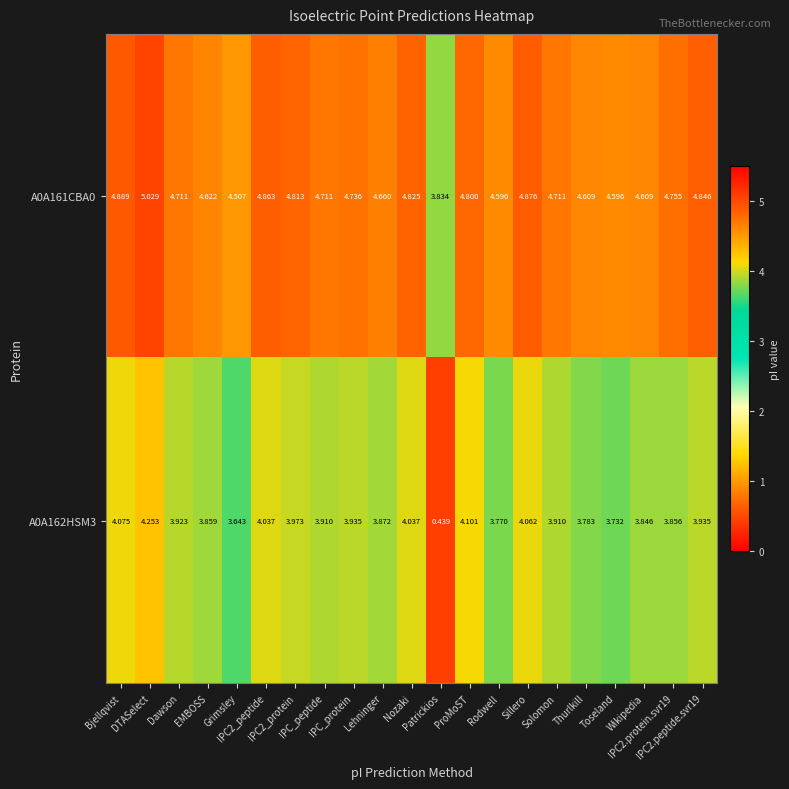

Between Lehninger and Sillero, which series saw the biggest shift?

A0A161CBA0